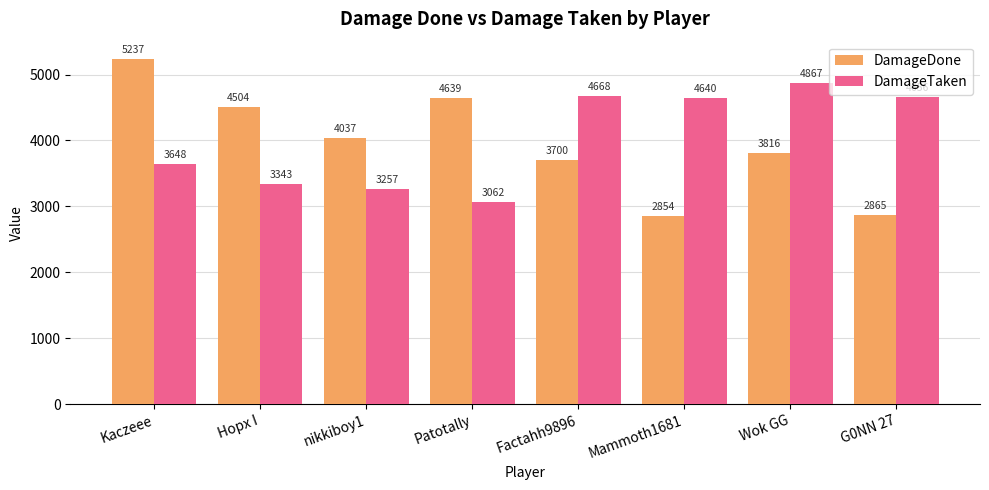

What is the maximum value for DamageDone?

5237